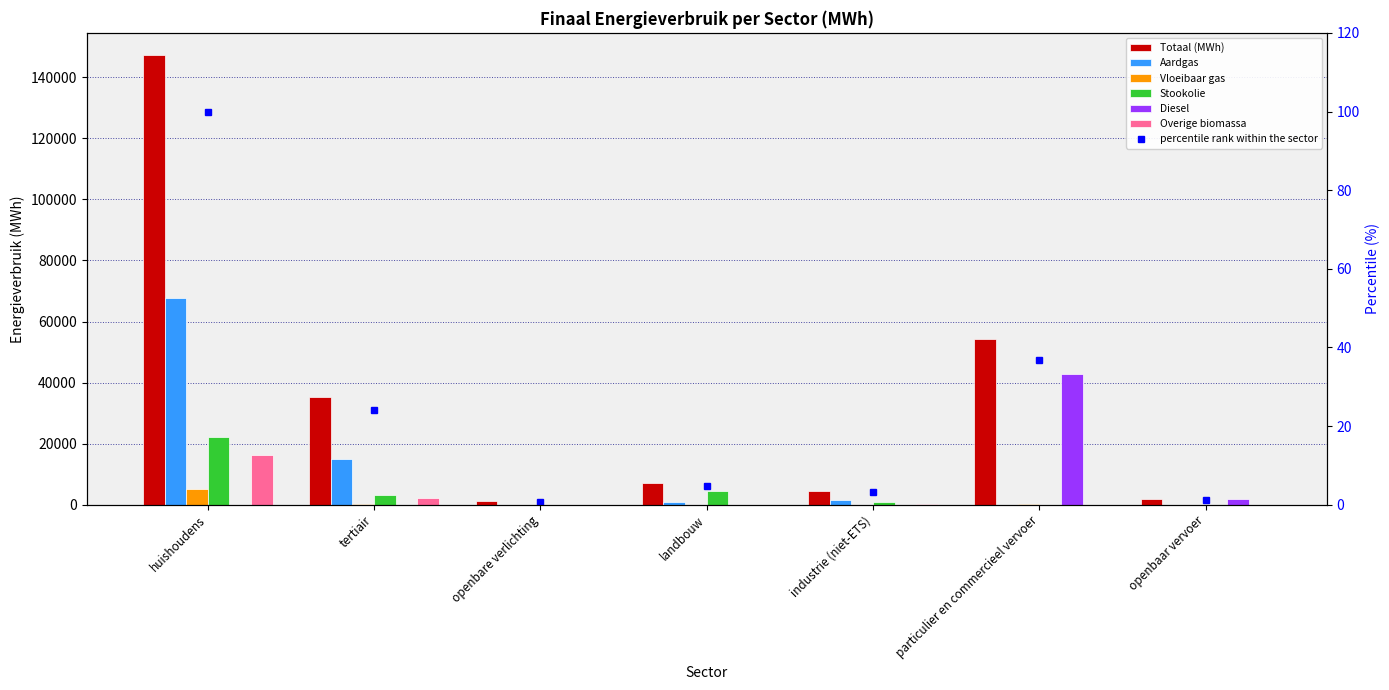

Where is Diesel nearest to the value 21387?

openbaar vervoer